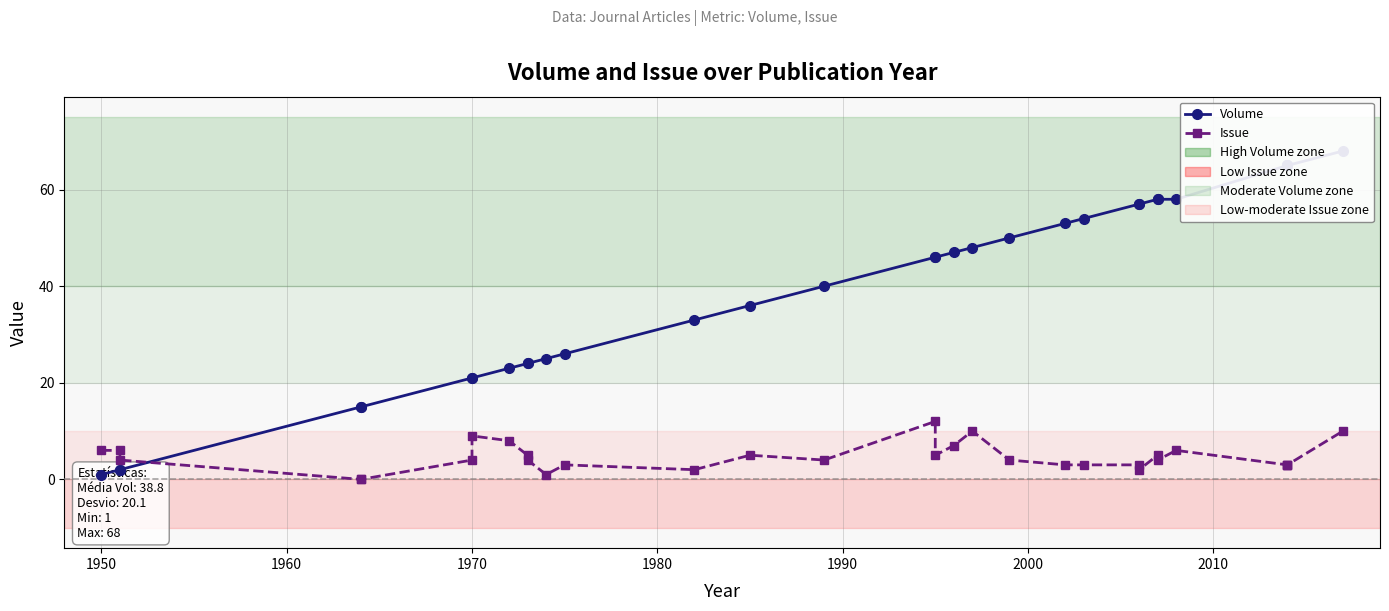

Which series has the largest total across all categories?

Volume